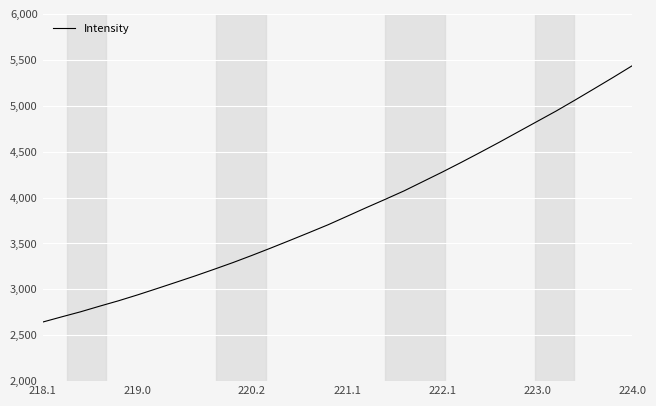

What is the minimum value shown in the chart?

2643.2